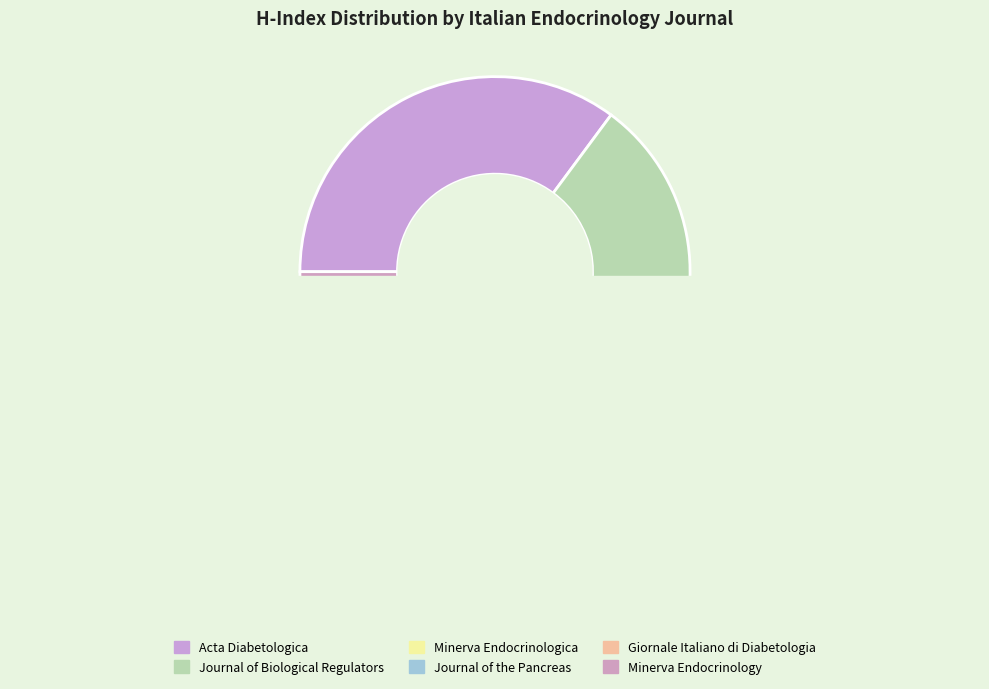

Count the number of slices in the pie.

6